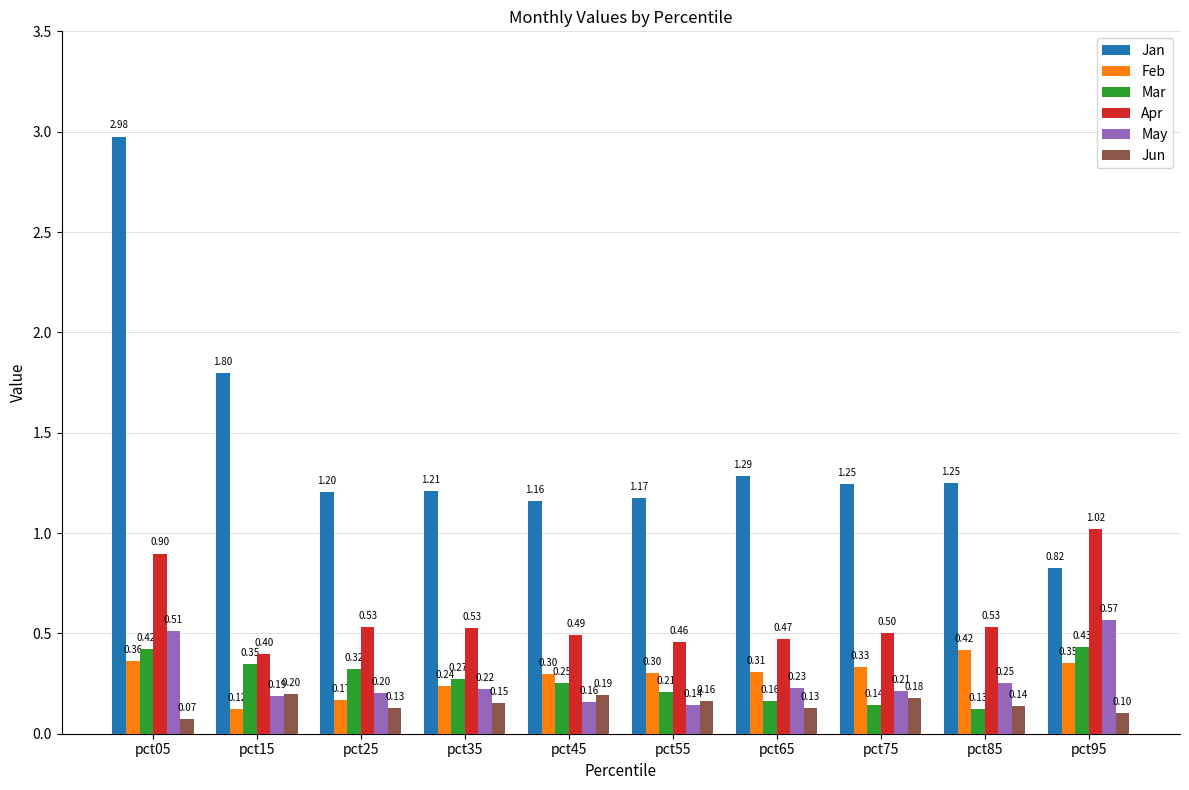

How many series are shown in this chart?

6